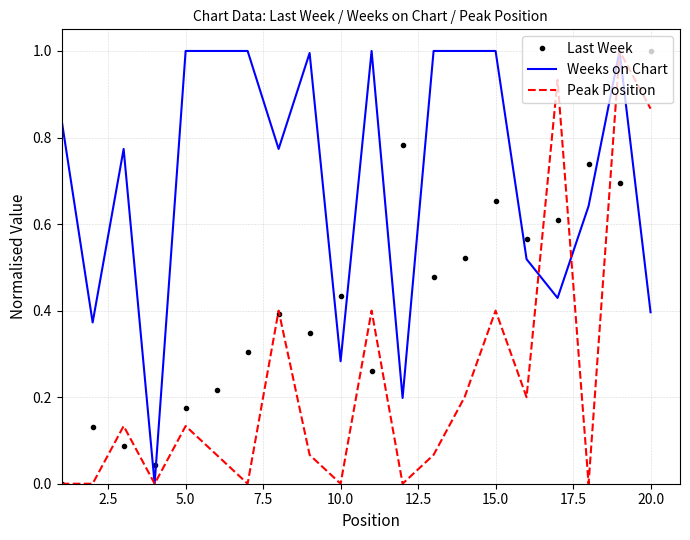

What is the highest value of the Last Week series?

1.0